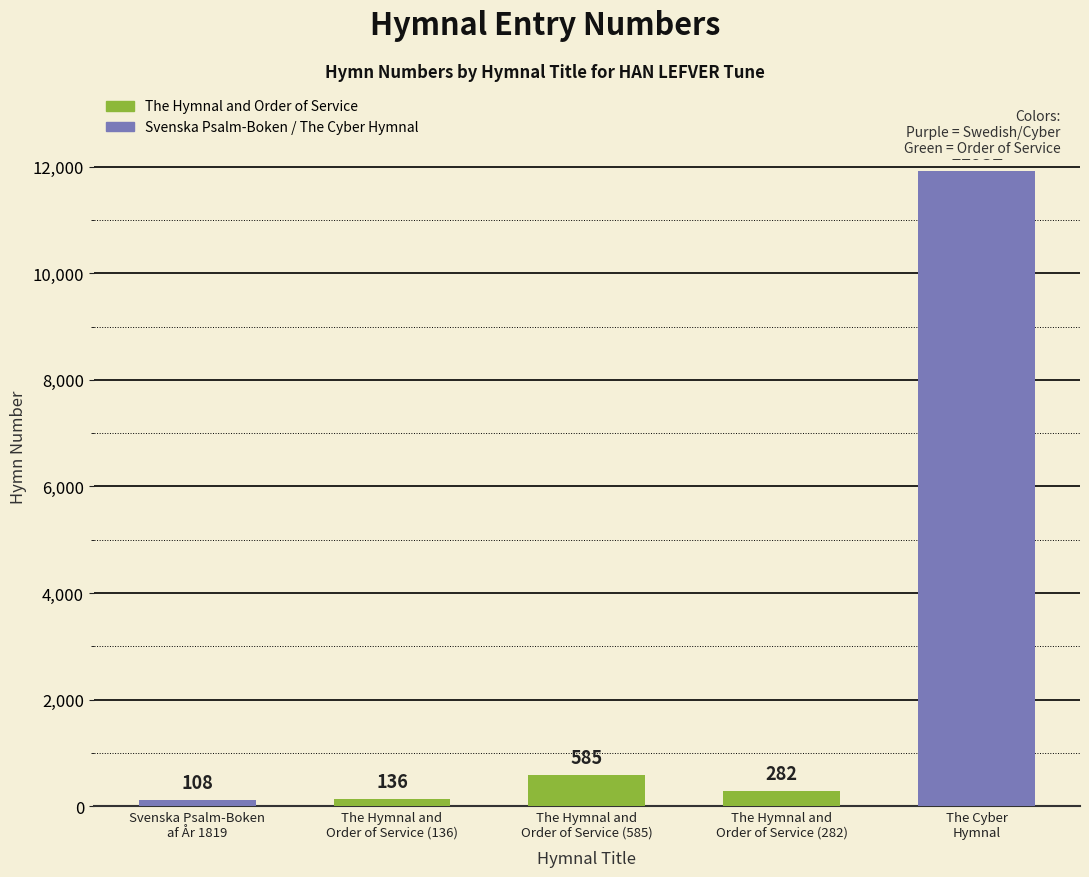

What is the label of the 3rd bar from the right?

The Hymnal and
Order of Service (585)